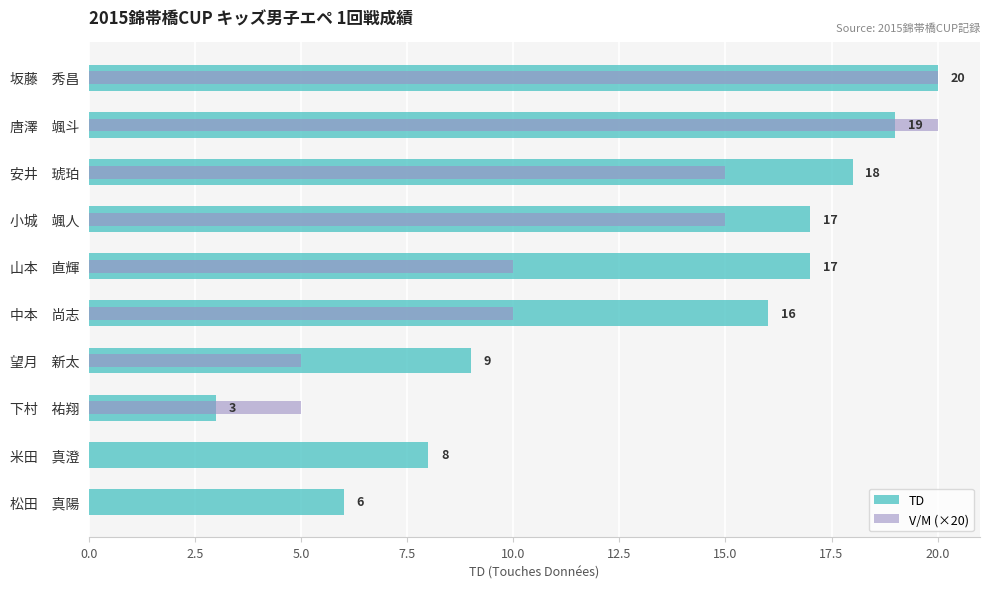

What is the average value of the TD series?

13